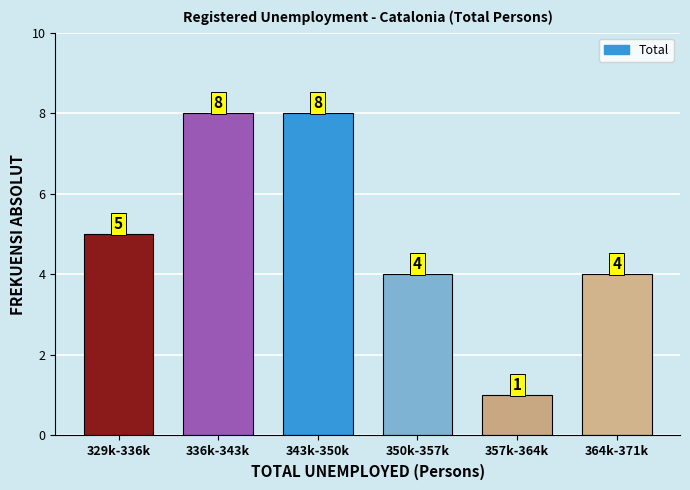

Reading right to left, list all the values displayed in this chart.

364k-371k=4	357k-364k=1	350k-357k=4	343k-350k=8	336k-343k=8	329k-336k=5